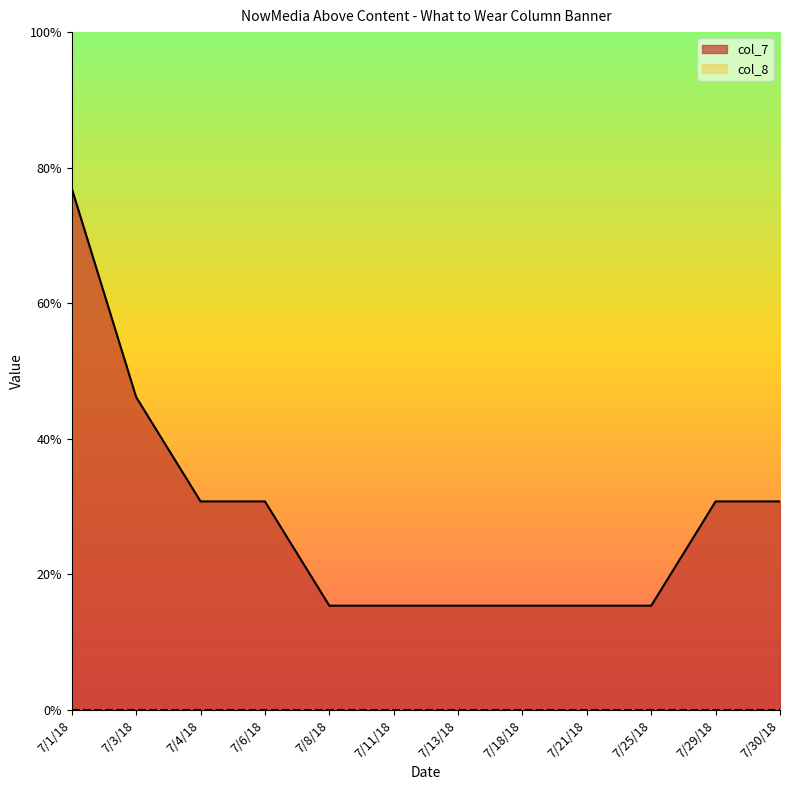

Does the chart display data point markers on the line(s)?

No